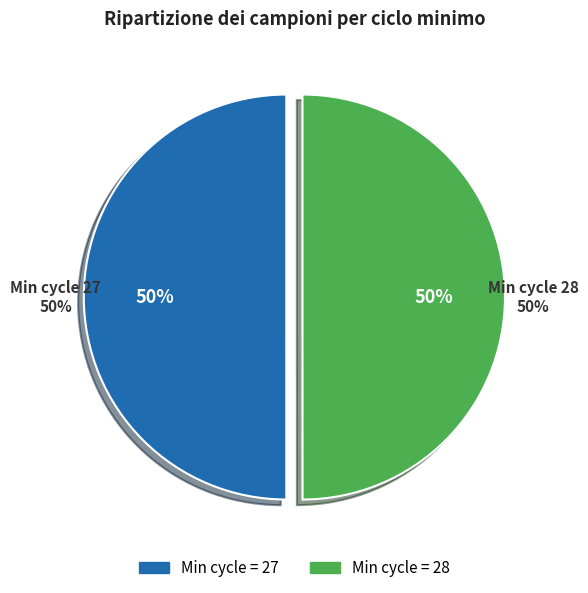

Which slice is the smallest?

28